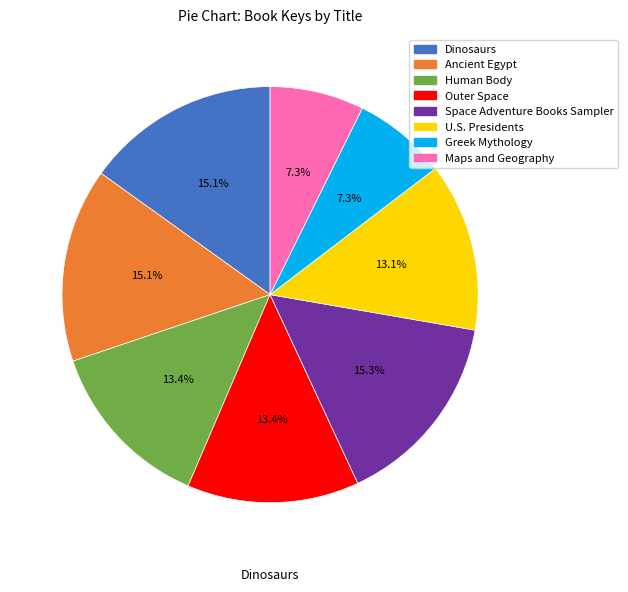

Count the number of slices in the pie.

8